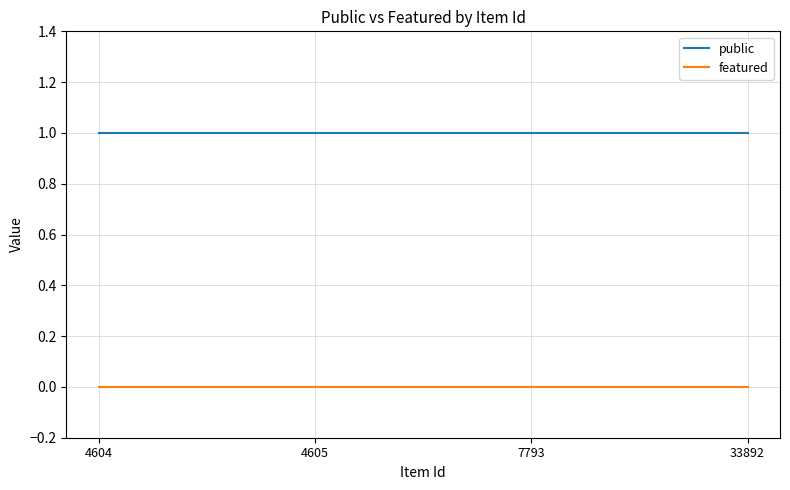

Is the value of public at 4604 greater than the value of featured at 7793?

Yes